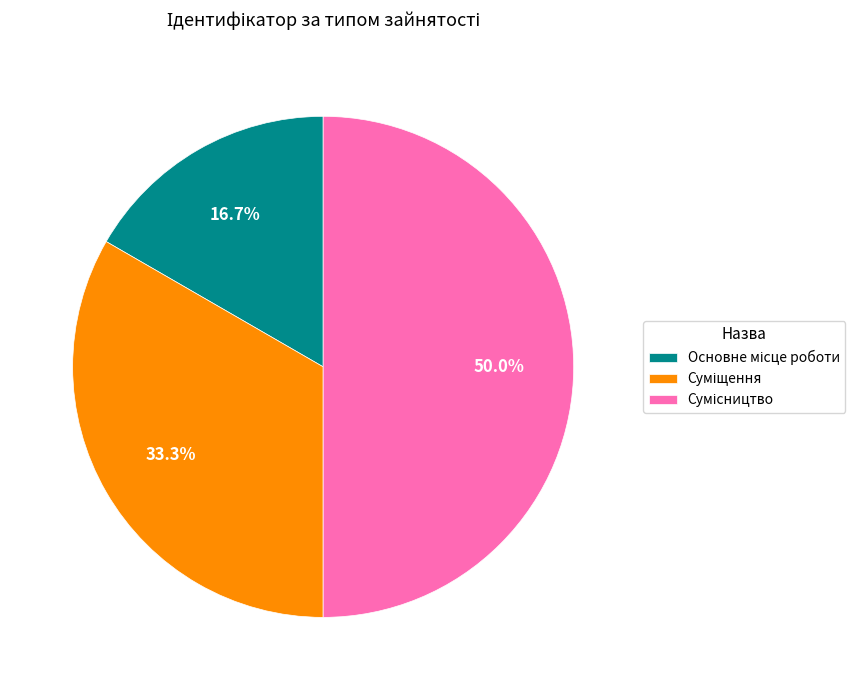

What percentage is the Сумісництво slice, to the nearest percent?

50%